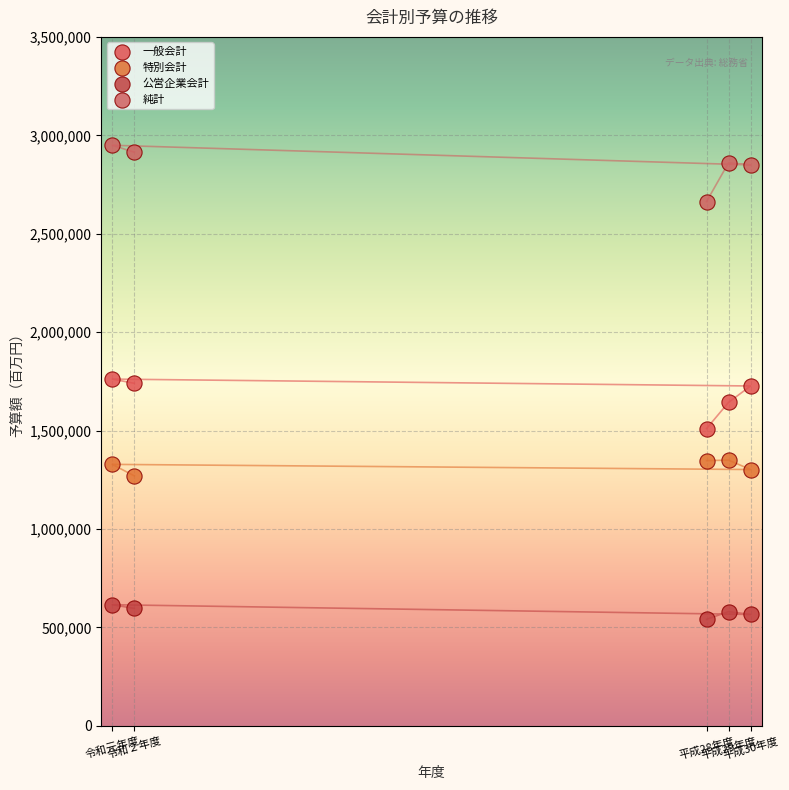

What is the X range (max minus min) for the scatter plot?

29